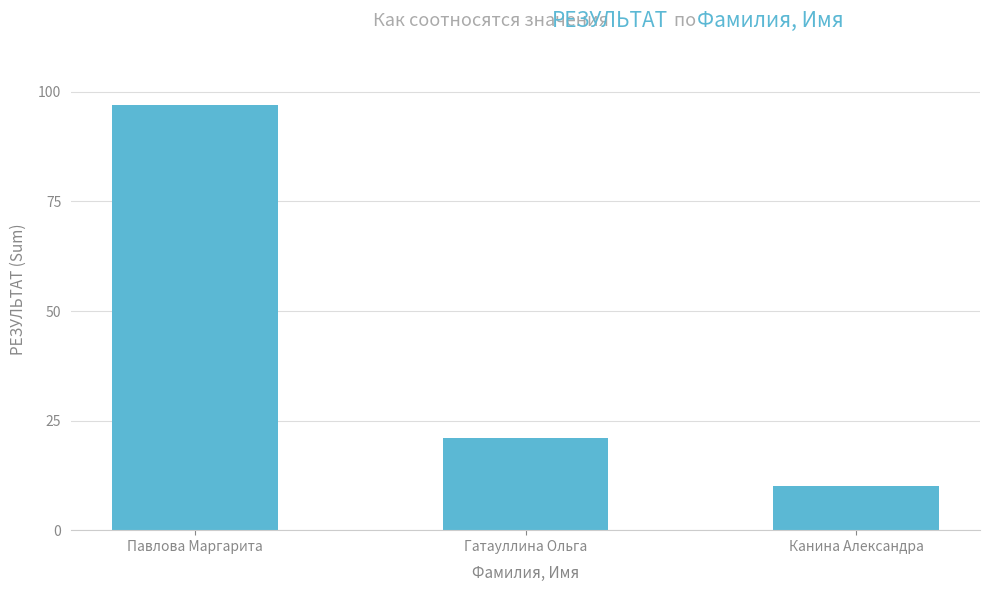

Read the value at Павлова Маргарита.

97